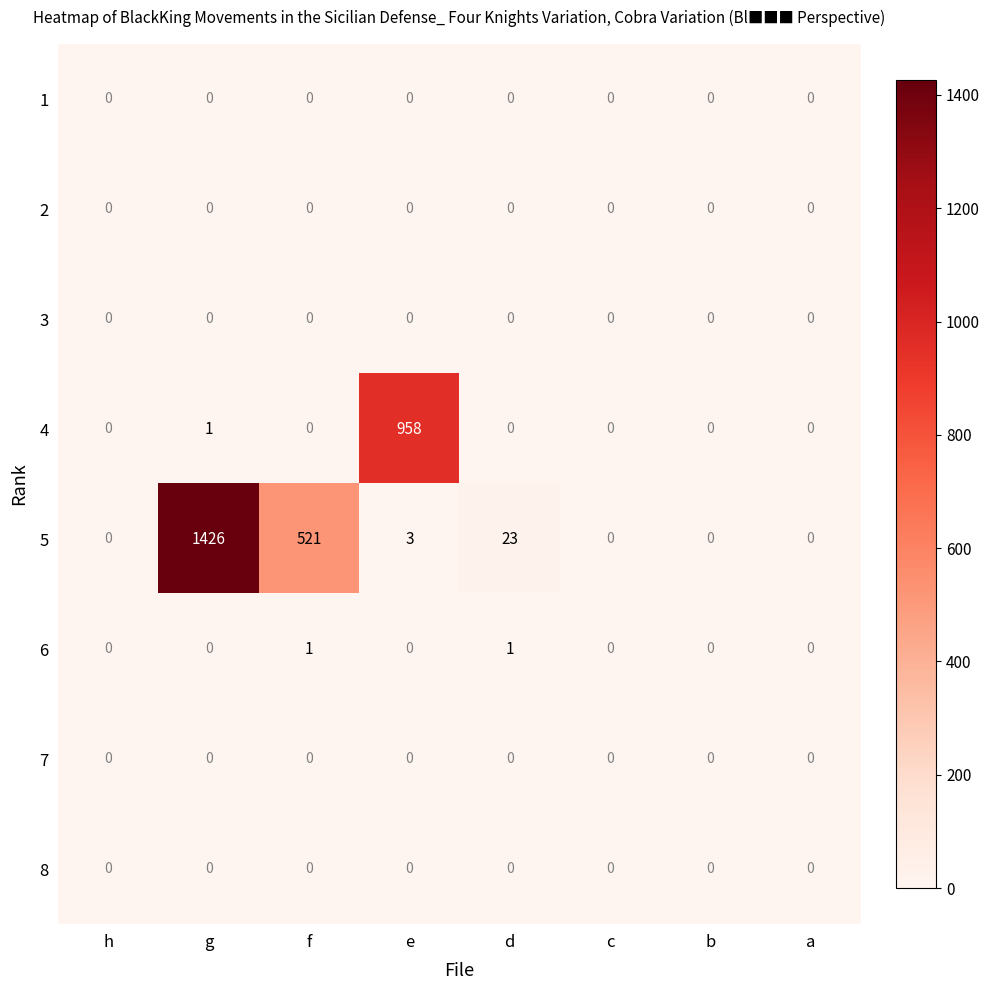

Which series has the largest total across all categories?

5